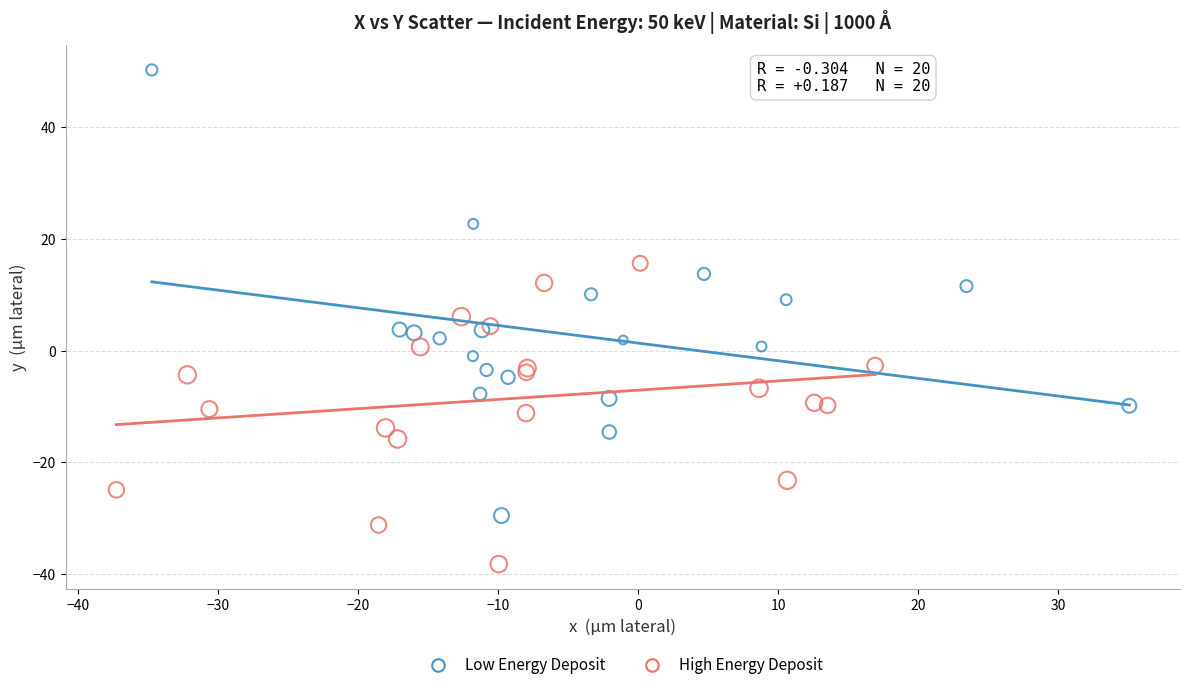

Which series contains the lowest Y value?

High Energy Deposit